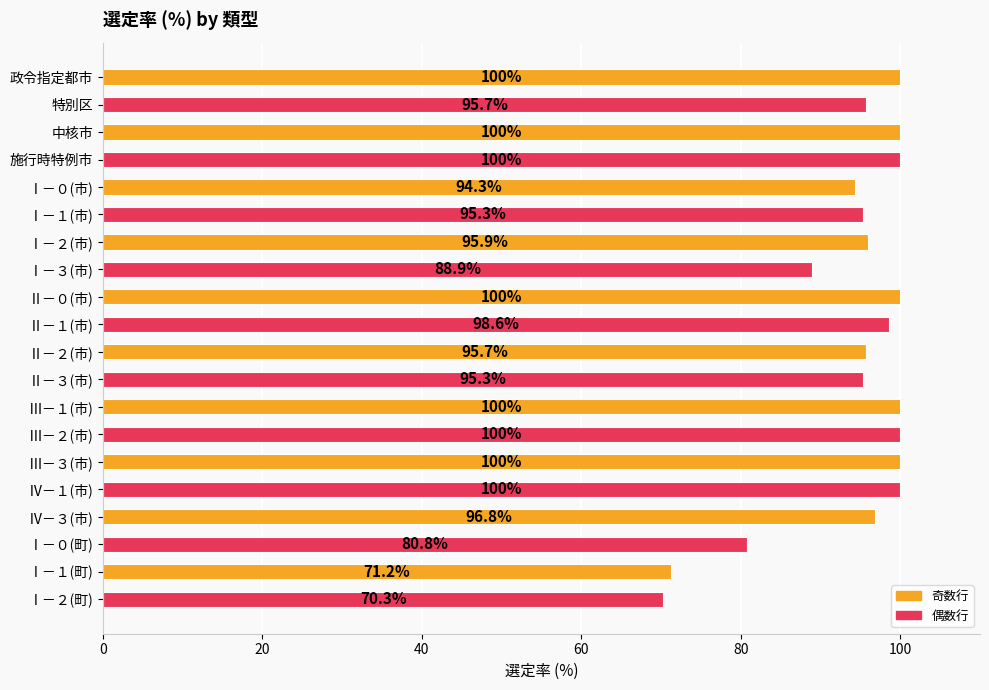

Reading top to bottom, list all the values displayed in this chart.

100.0	95.7	100.0	100.0	94.3	95.3	95.9	88.9	100.0	98.6	95.7	95.3	100.0	100.0	100.0	100.0	96.8	80.8	71.2	70.3